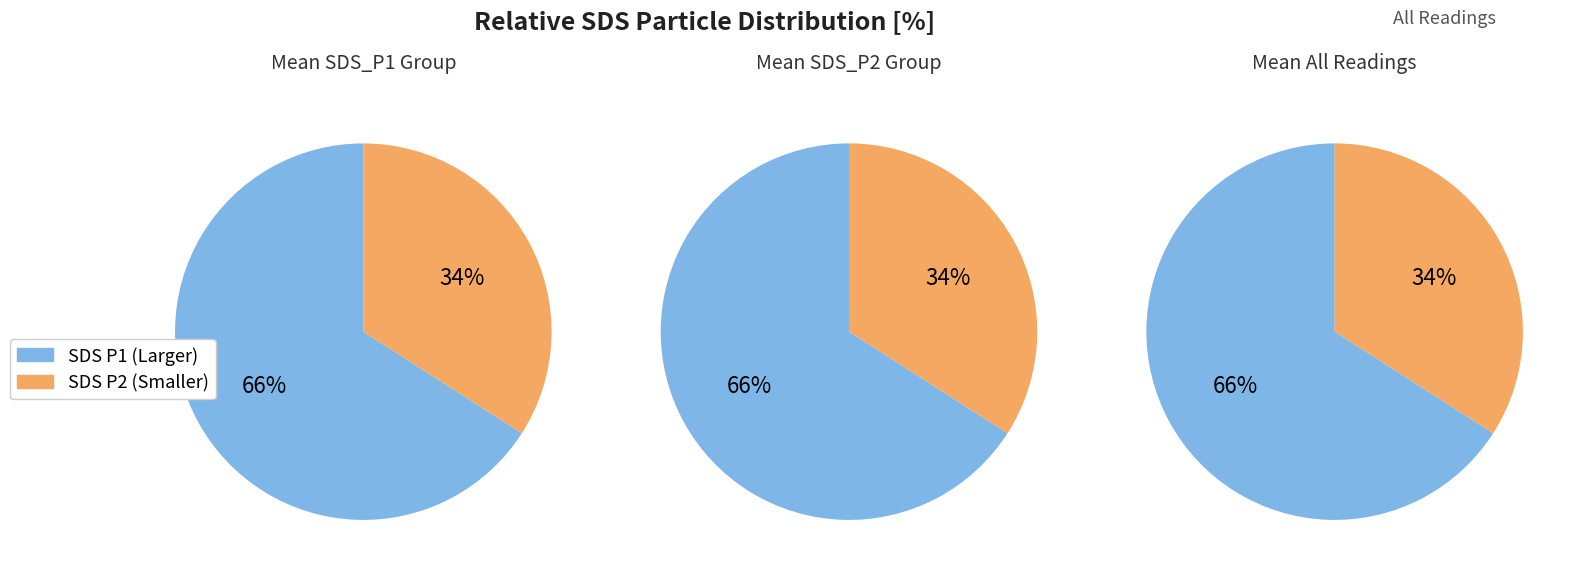

Is it true that 2 is 1% of the pie?

False